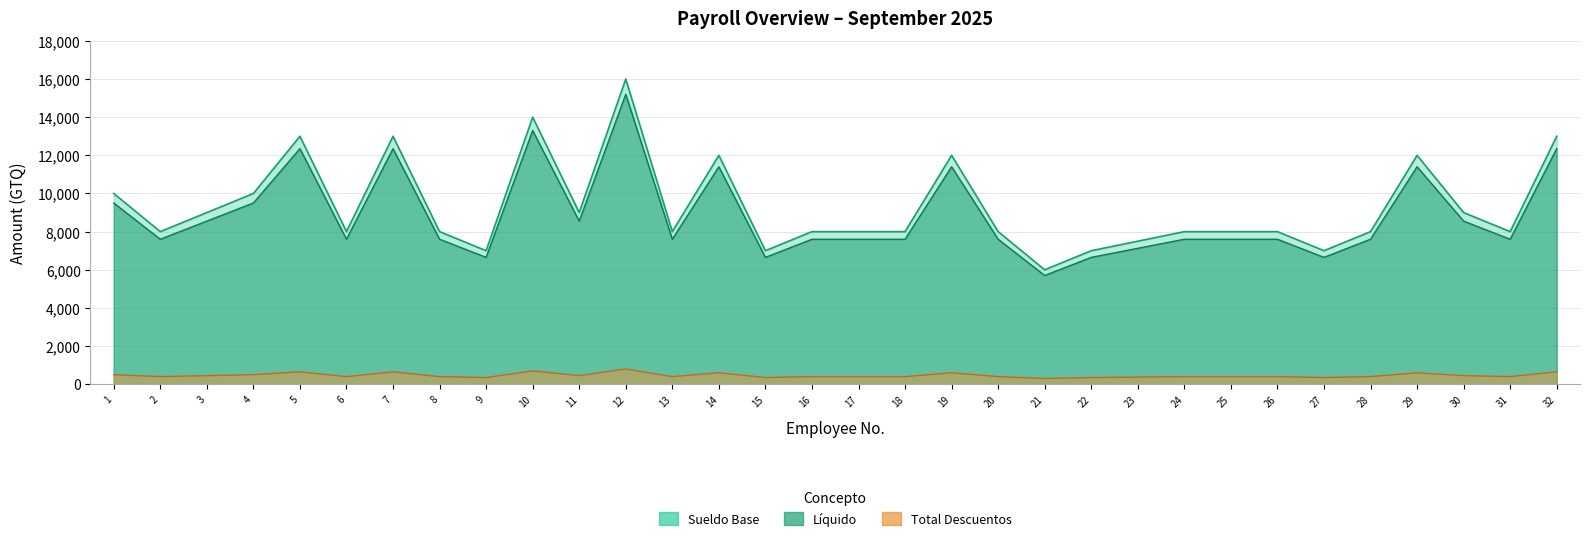

How many series are shown in this chart?

3